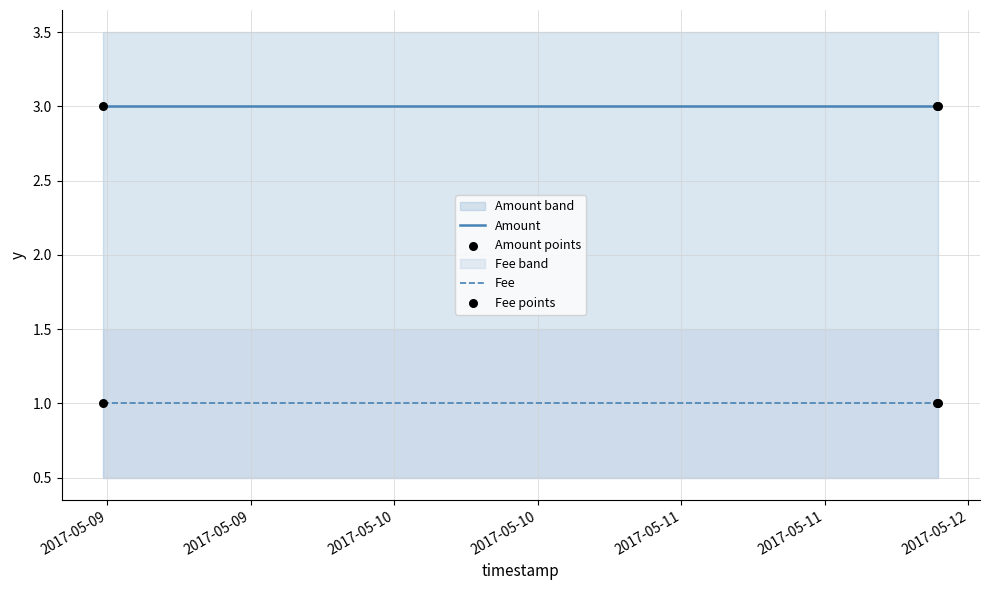

Which series reaches the minimum Y coordinate?

Fee